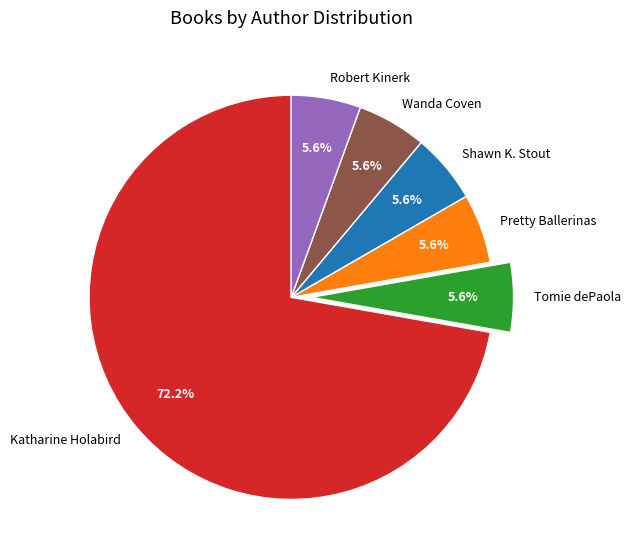

What percentage is NOT represented by Wanda Coven?

94.4%